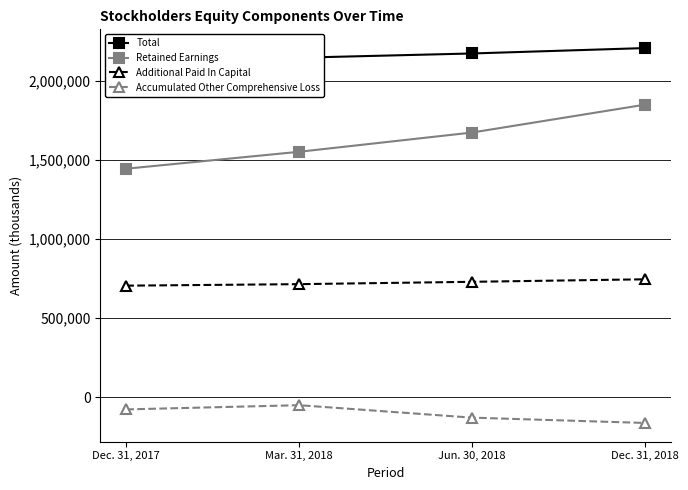

At which label does Accumulated Other Comprehensive Loss reach its peak?

Mar. 31, 2018